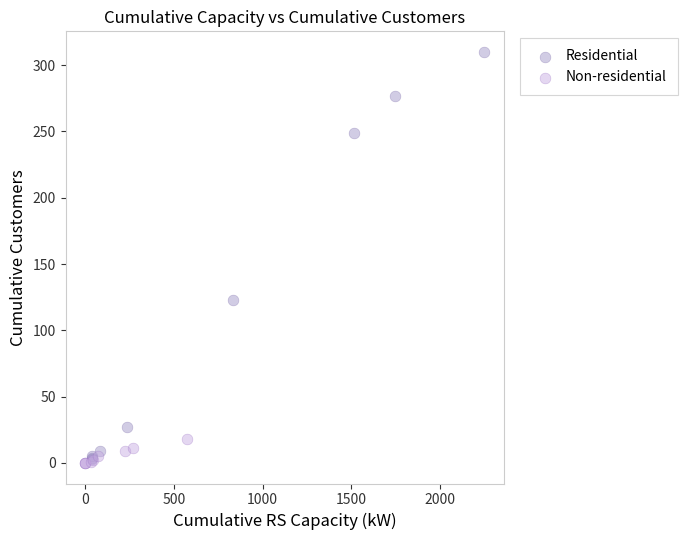

Which series has the widest spread of Y values?

Residential